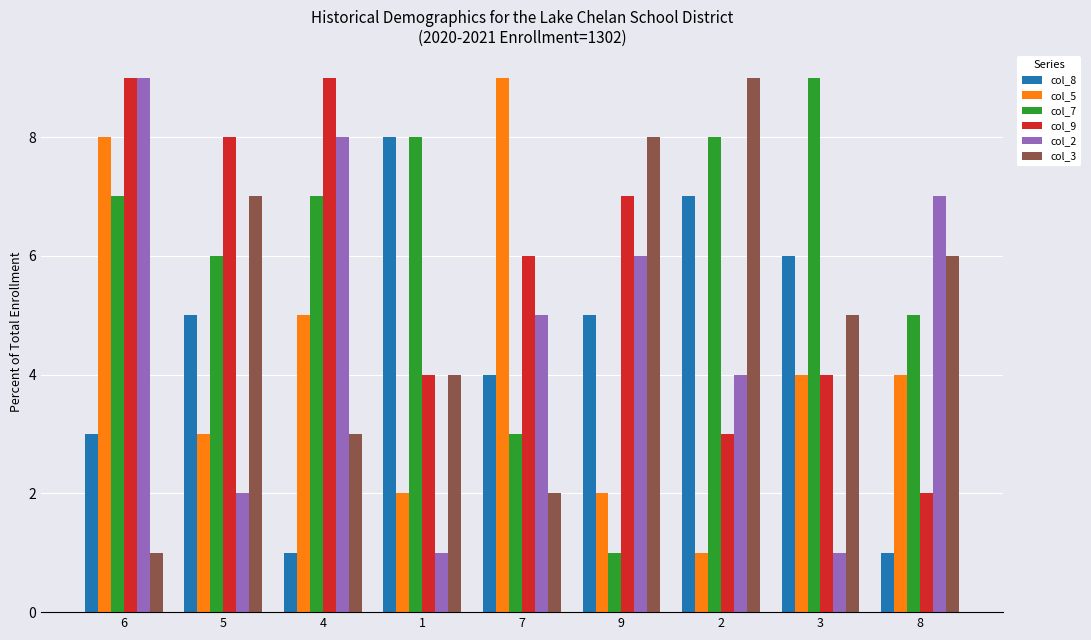

How many groups of bars are there?

9